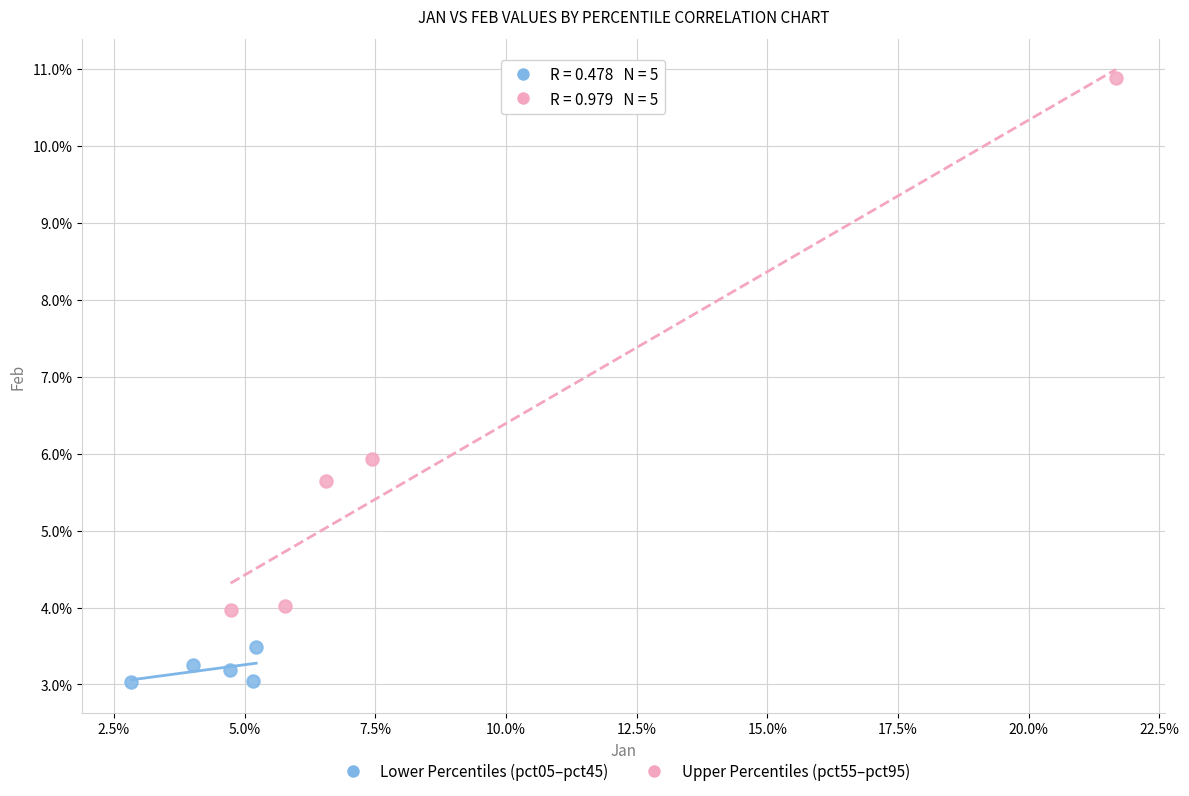

What are all the series names shown in the legend?

Lower Percentiles (pct05–pct45), Upper Percentiles (pct55–pct95)